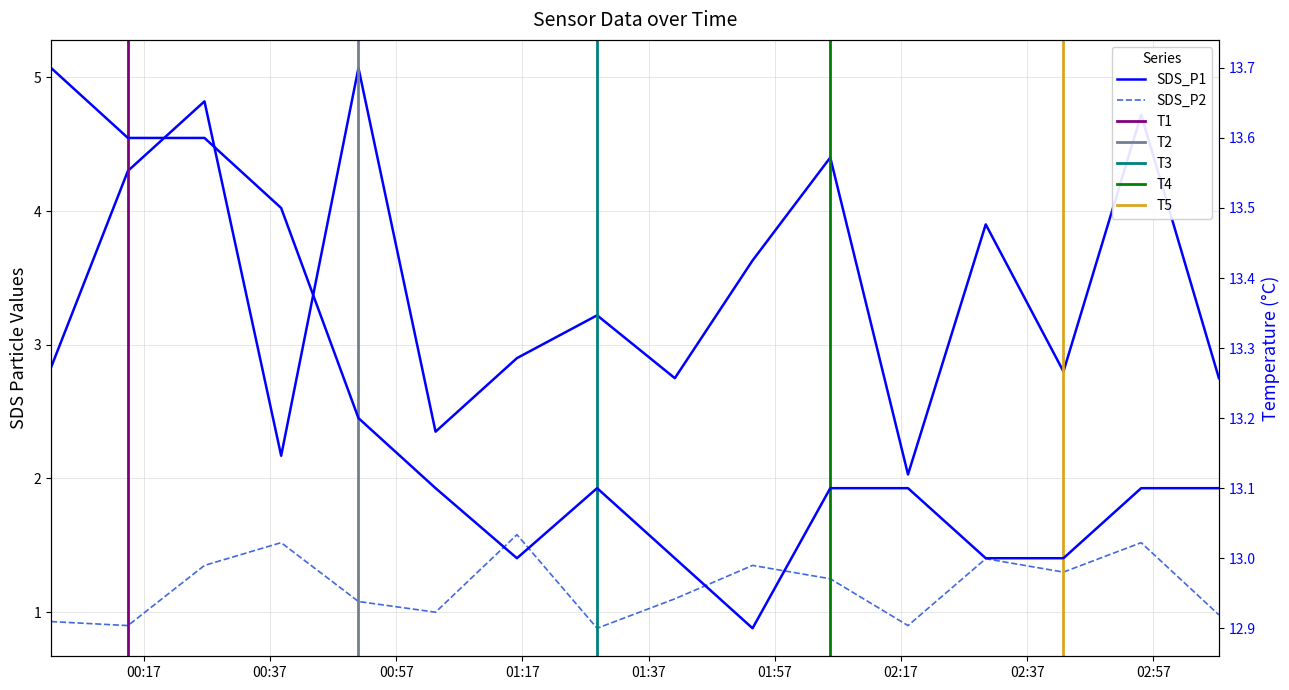

What is the sum of all Temp values?

211.1